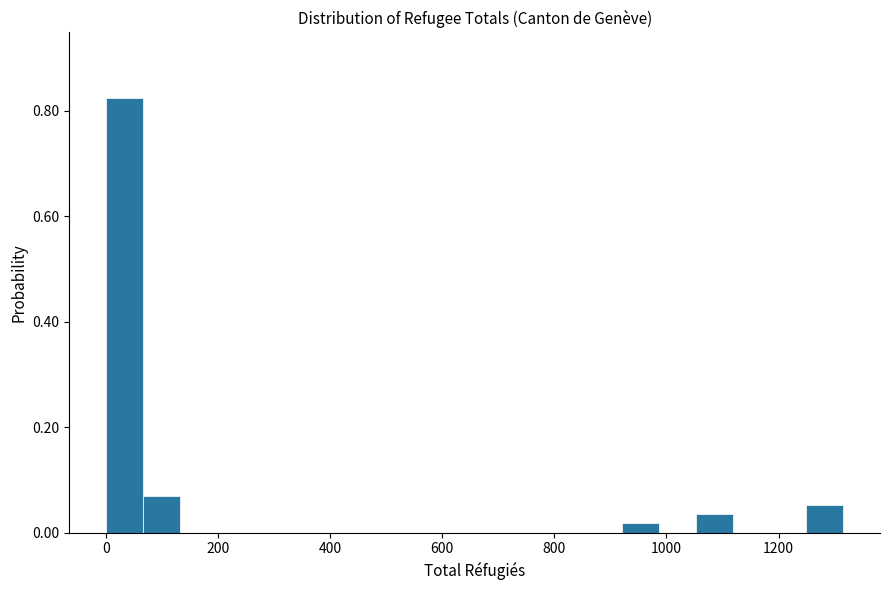

Read against the x-axis, roughly where is the centre of the tallest bar?

40